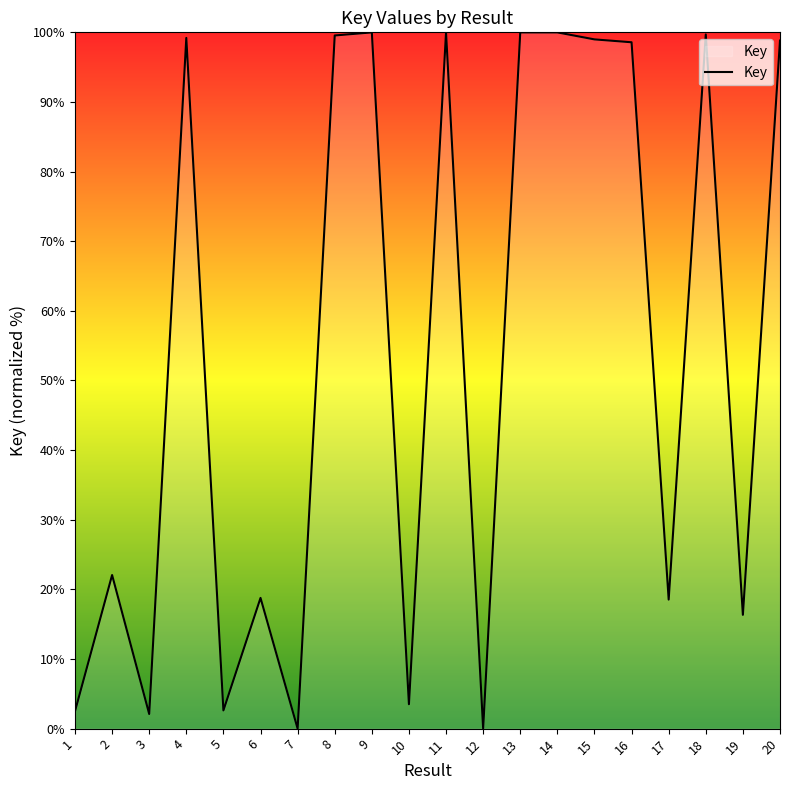

True or false: the data shows 18.5 at 17.

True